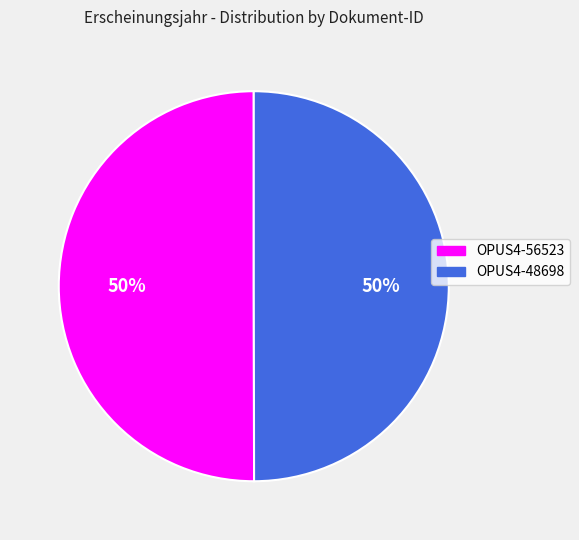

Count the number of slices in the pie.

2